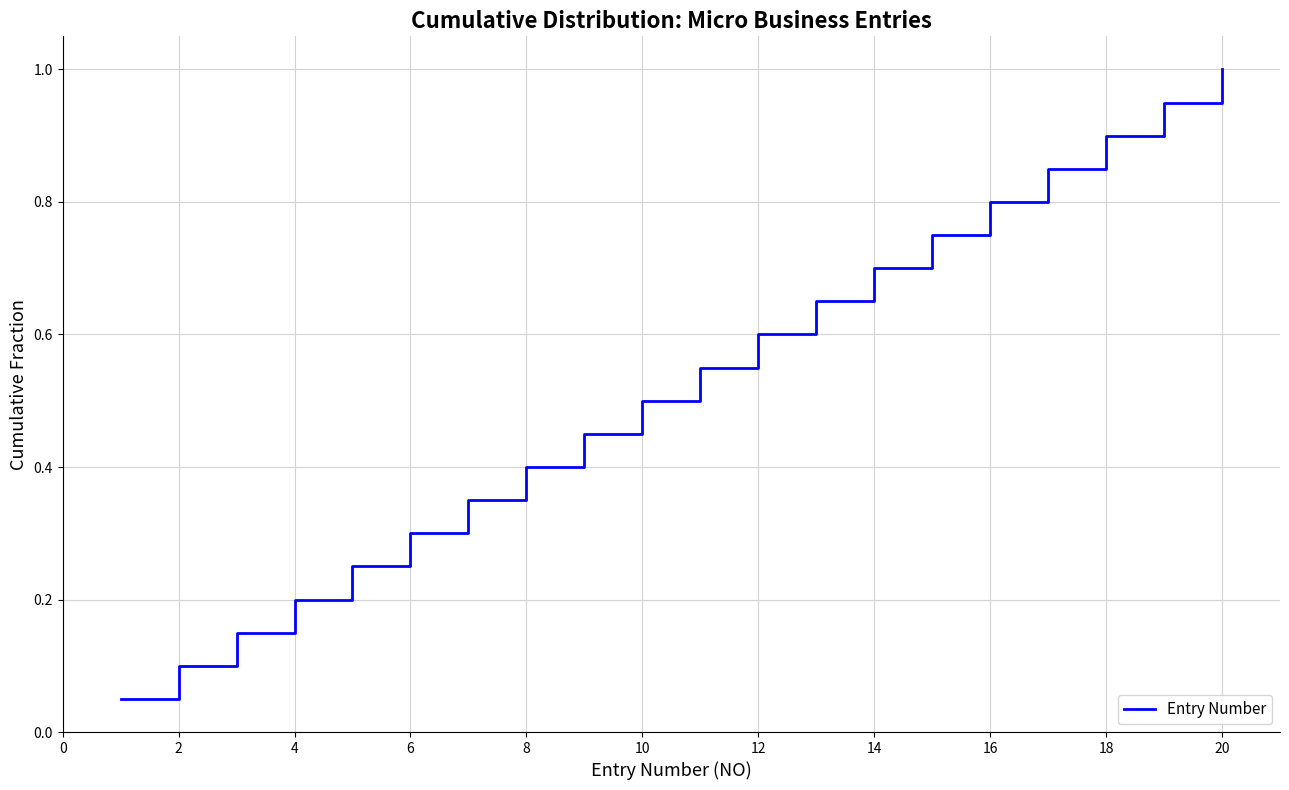

What is the greatest value displayed?

1.0